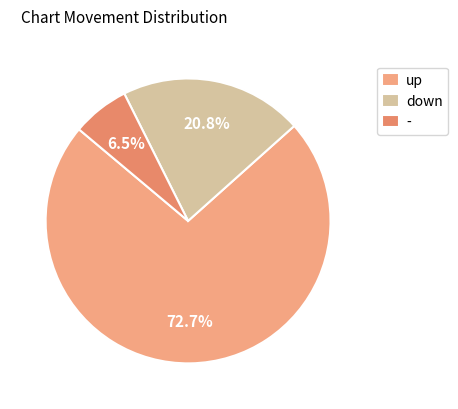

Does - represent more than half of the total?

No